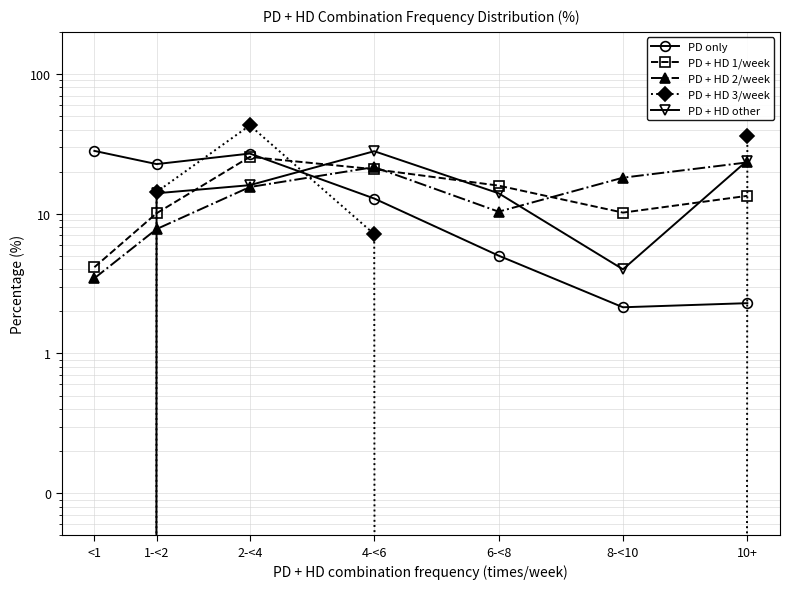

How many times do PD + HD 1/week and PD + HD other cross each other?

5